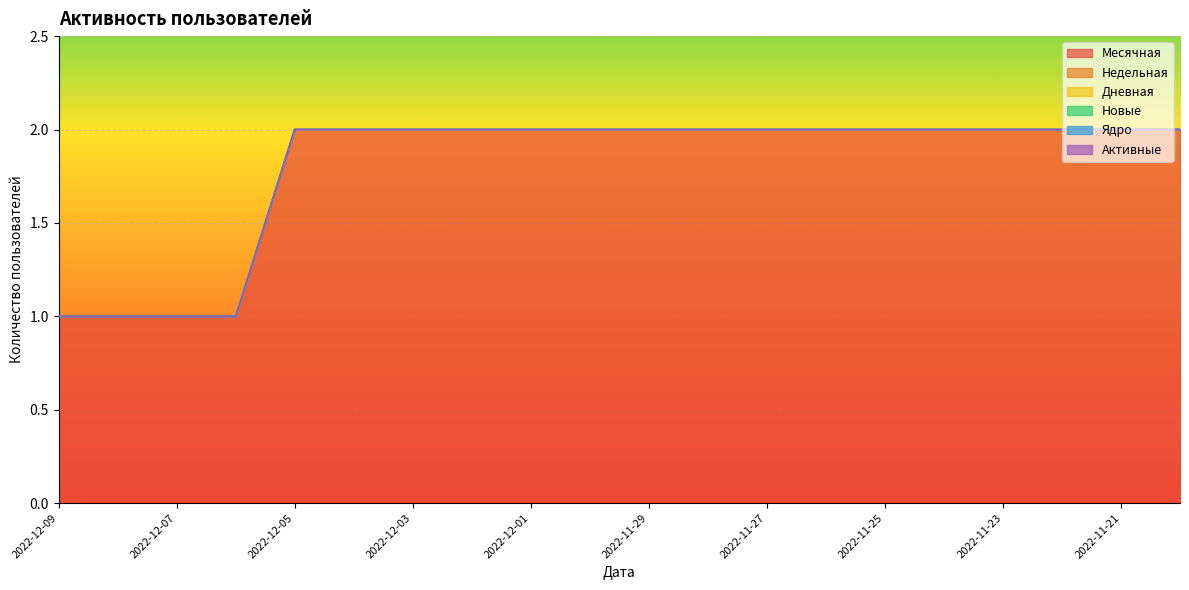

True or false: Месячная and Дневная cross at least once.

False